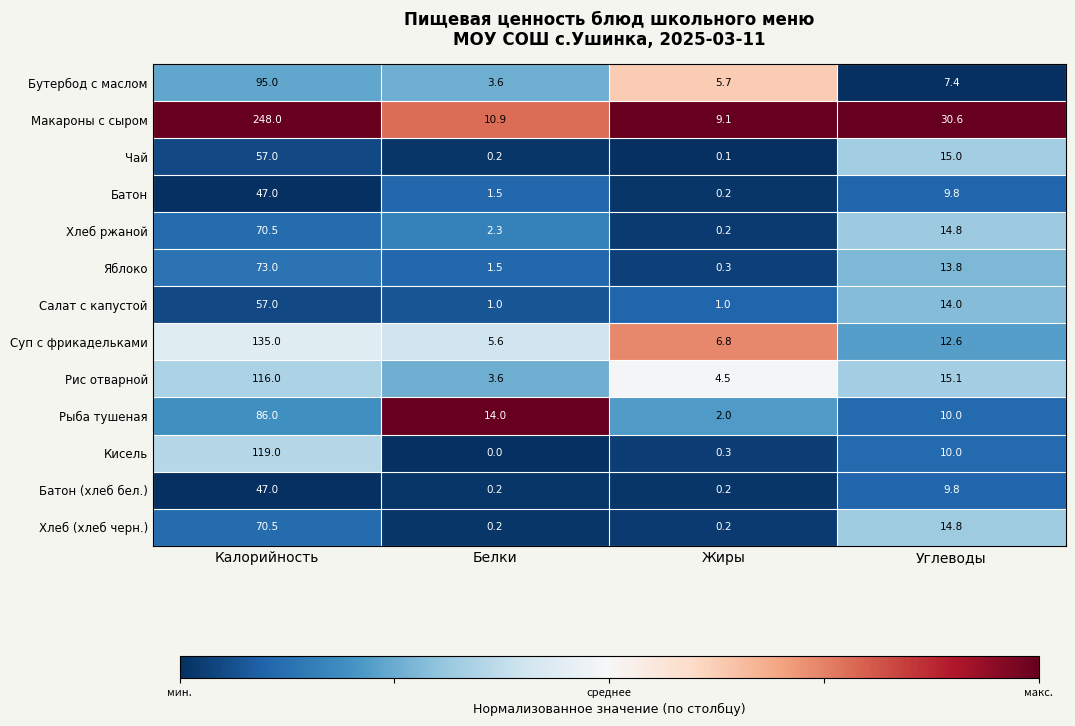

What is the difference between the Хлеб ржаной values at Калорийность and Белки?

68.2